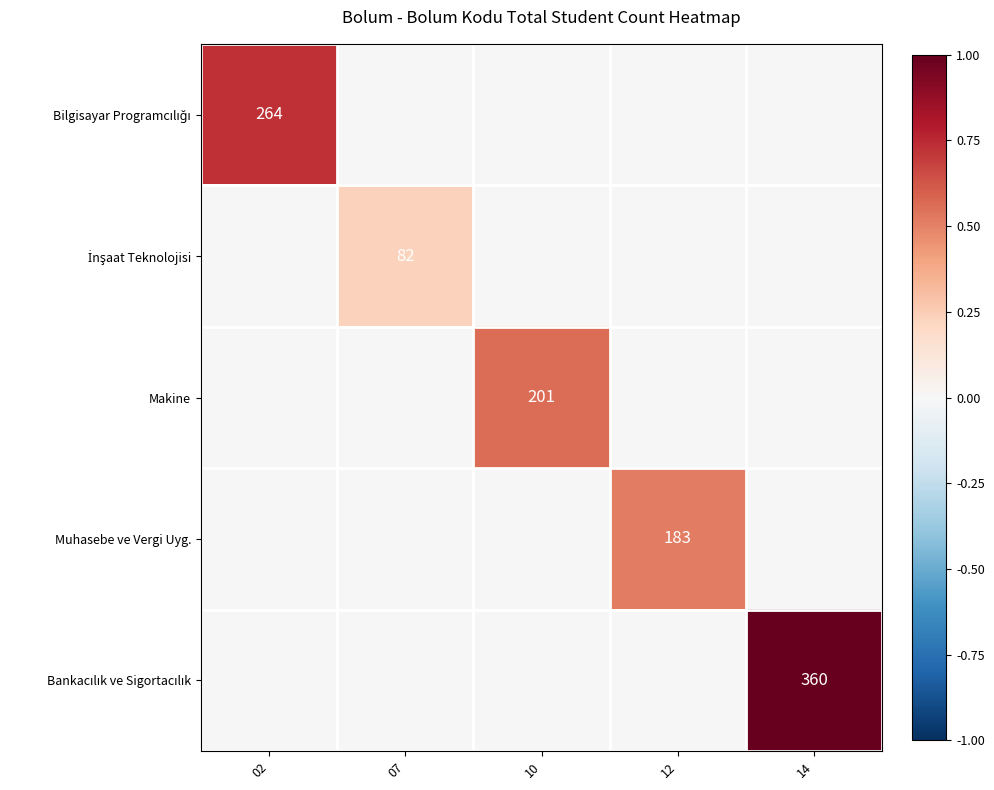

How many data points in Makine are above 0?

1